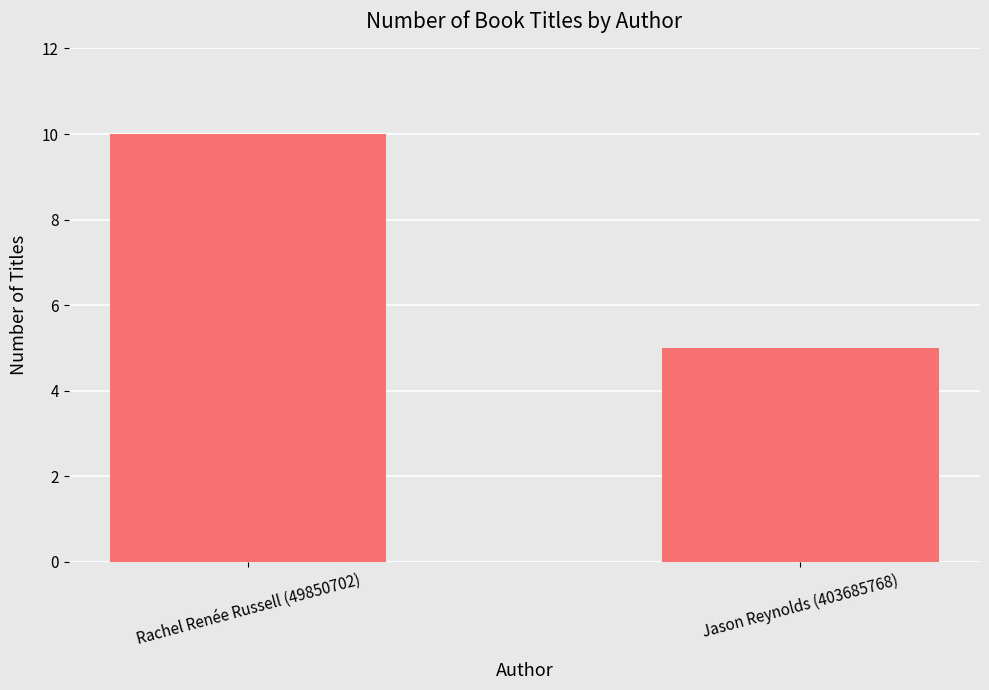

At which category does the chart reach its peak across all series?

Rachel Renée Russell (49850702)